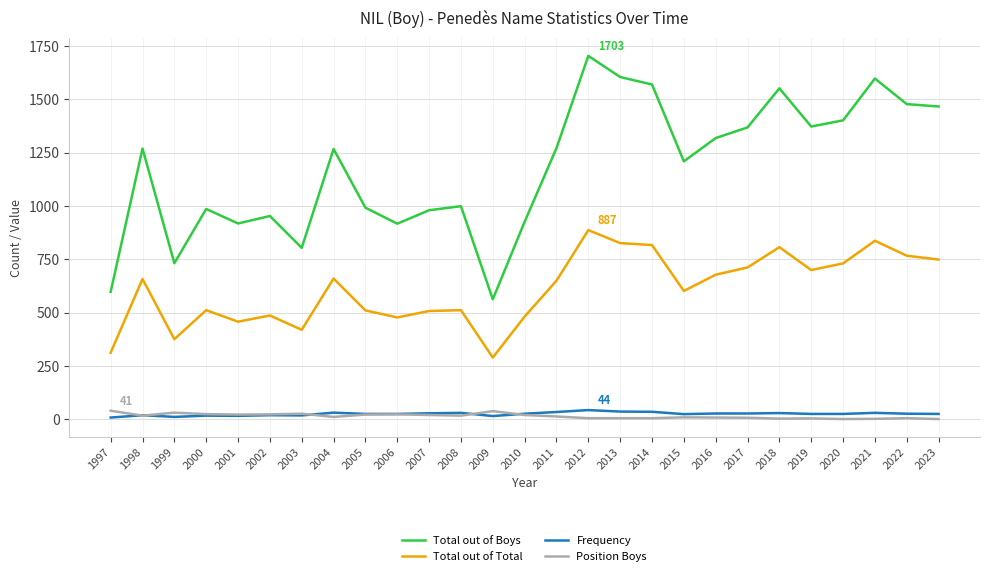

Is it true that Total out of Boys equals 1209 at 2015?

True